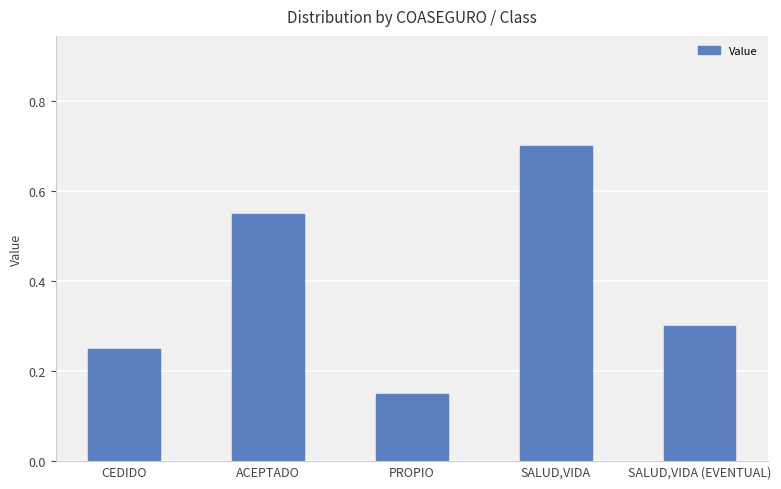

Count the values in the range 0 to 1.

5